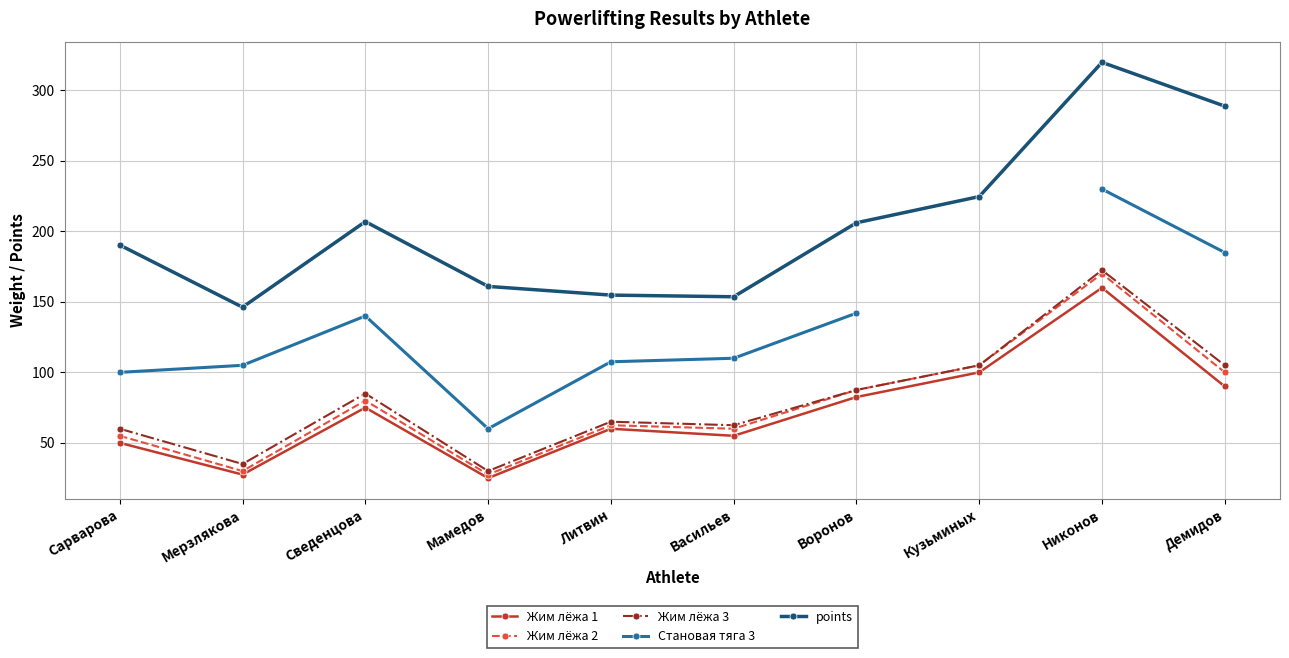

Rank the series by their maximum value, from highest to lowest.

points, Становая тяга 3, Жим лёжа 3, Жим лёжа 2, Жим лёжа 1